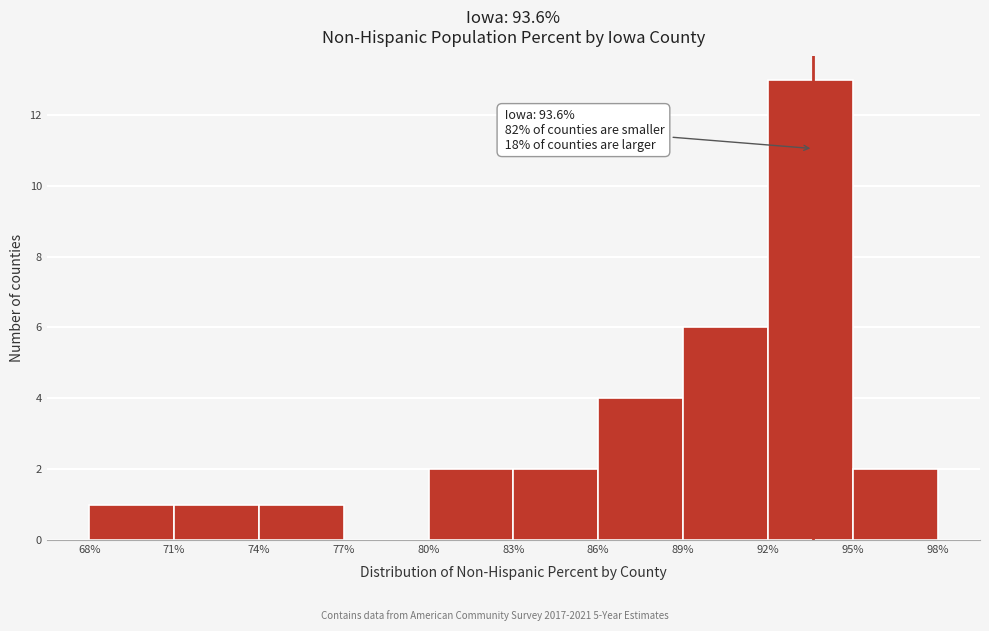

Which range on the x-axis has the tallest bar?

92% to 95%